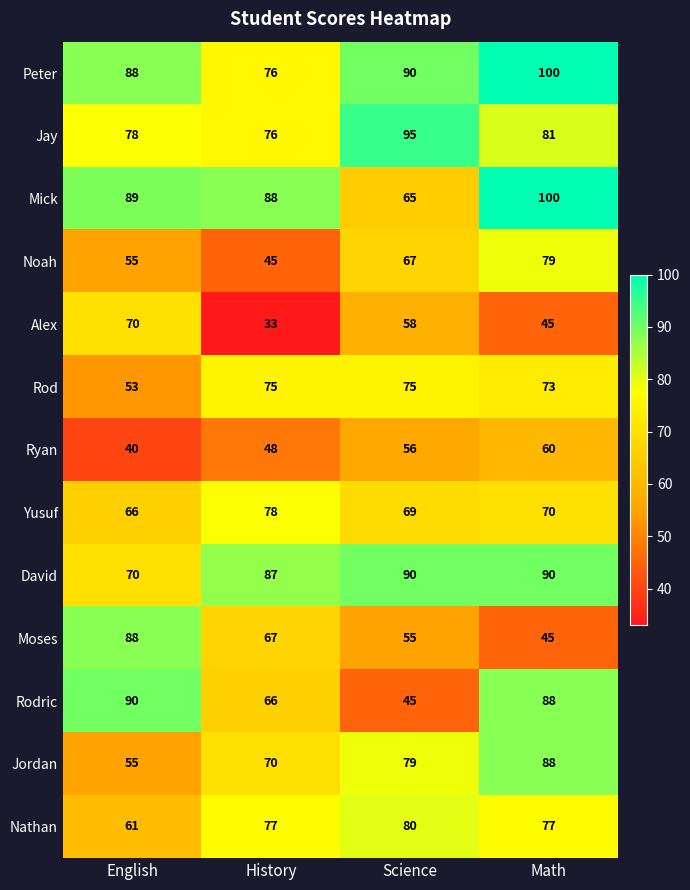

True or false: Mick has a value of 100 at Math.

True